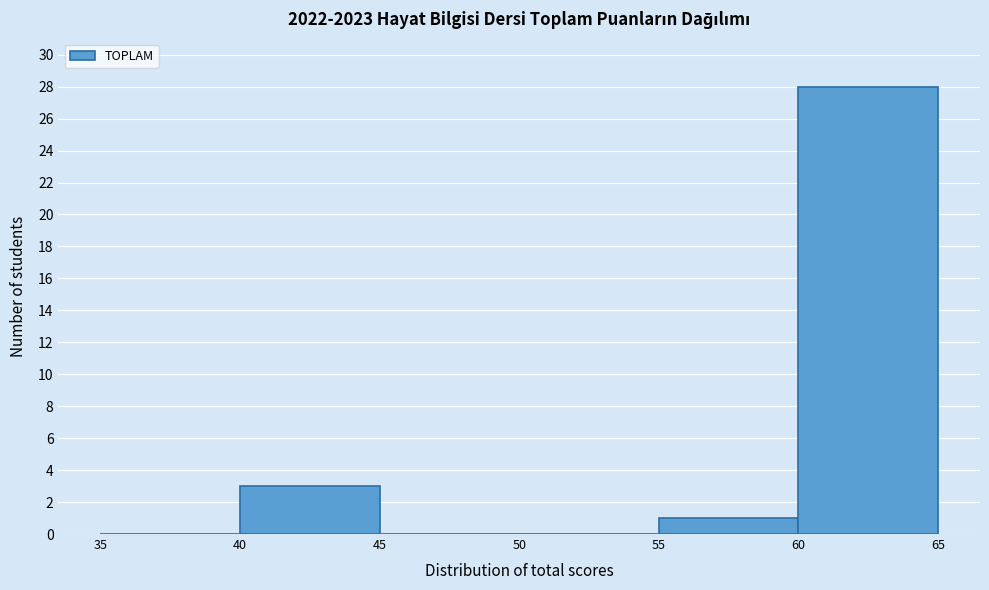

How tall is the bar that spans 55 to 60 on the x-axis? The values are not printed on the chart, so give them approximately, as read against the axis.

1